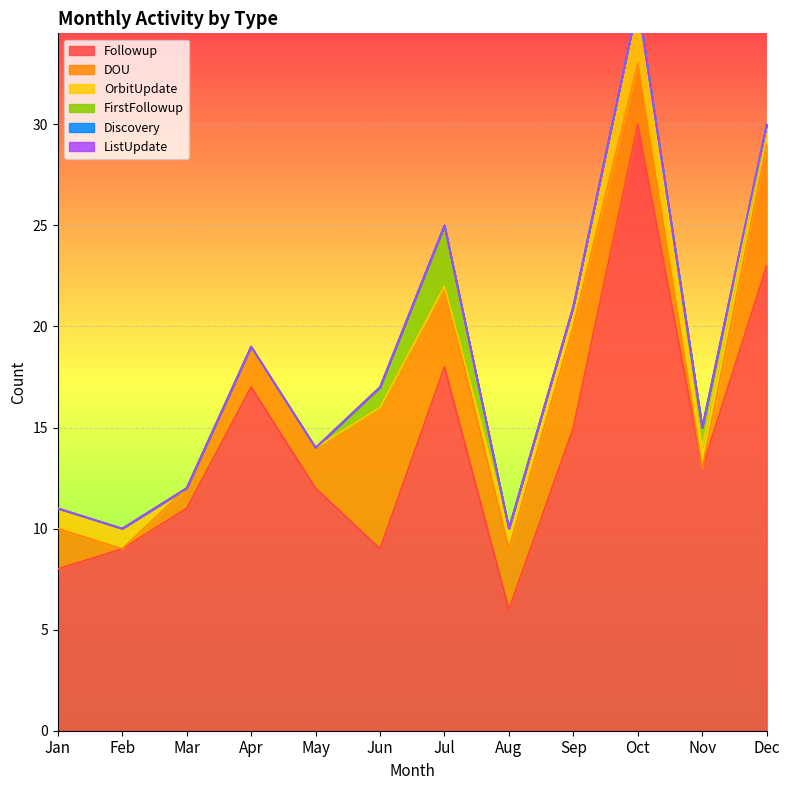

What is the sum of all FirstFollowup values?

5